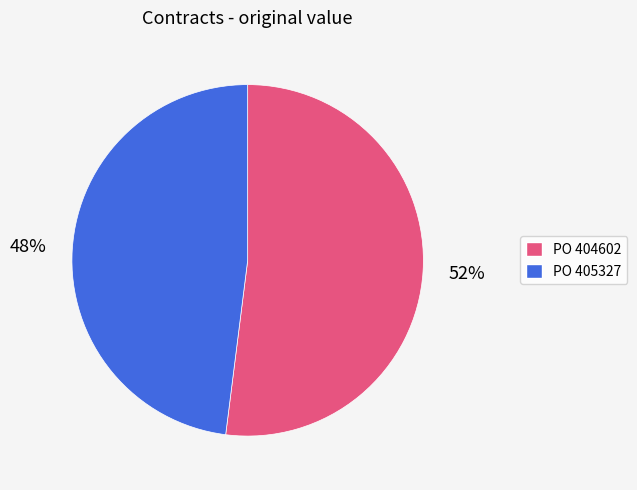

The PO 404602 slice represents 62% of the pie. True or false?

False